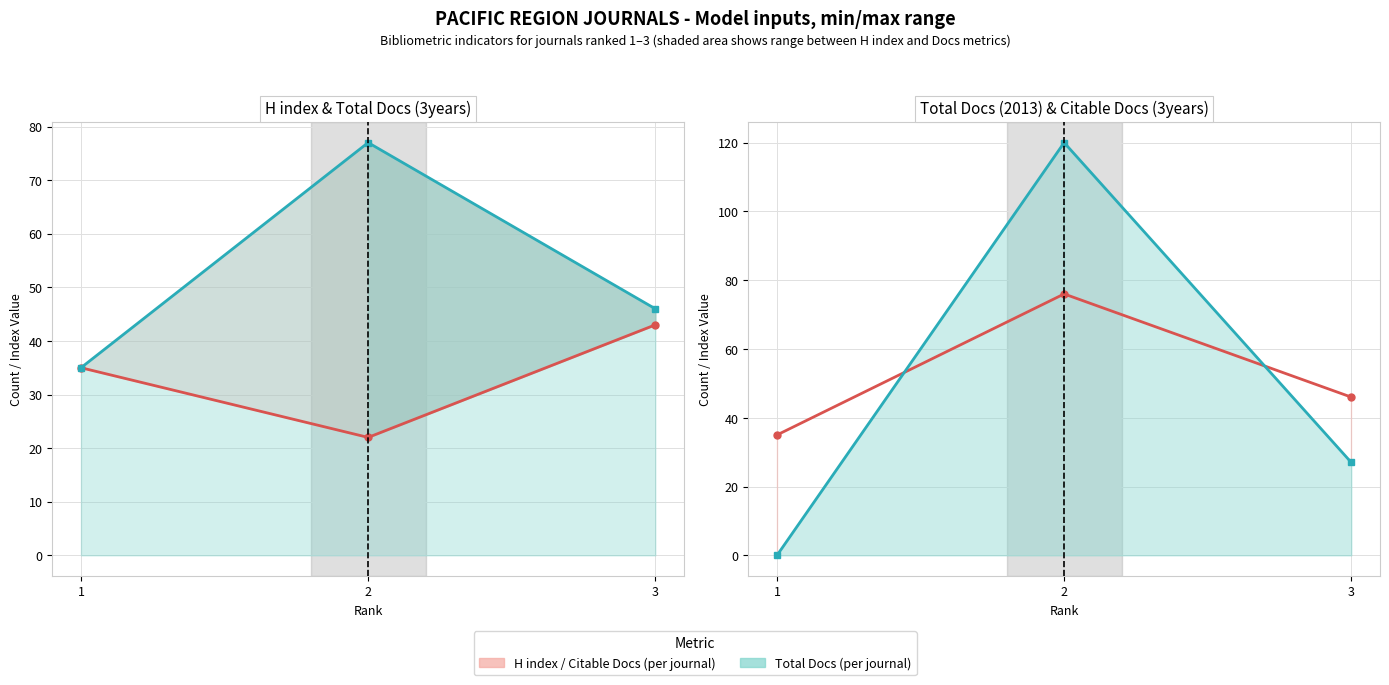

The value of Total Docs. (2013) (line) at 1 is 0. True or false?

True